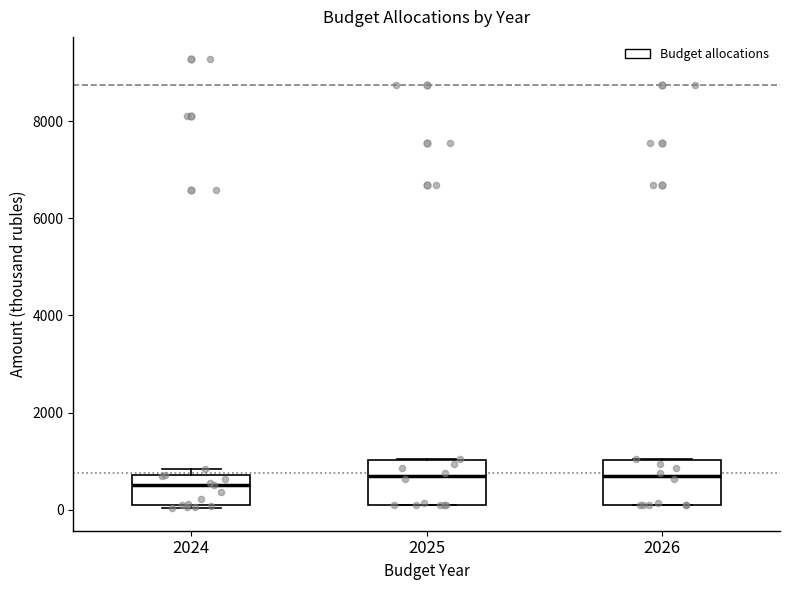

Reading left to right, read every box against the y-axis: the position of its median line, the range the box covers, and the ends of its whiskers. The values are not printed on the chart, so give them approximately, as read against the axis.

2024: median 600, box 0 to 800, whiskers 0 (just below the box's lower edge) to 800 (just above the box's upper edge)
2025: median 600, box 200 to 1000, whiskers 200 to 1000
2026: median 600, box 200 to 1000, whiskers 200 to 1000